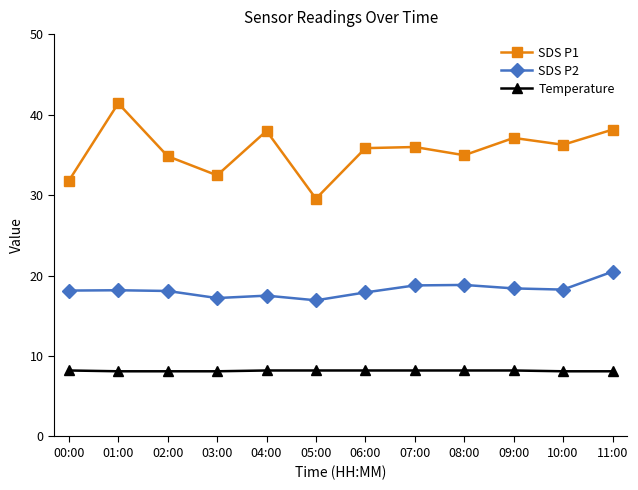

What is the difference between the Temperature values at 09:00 and 01:00?

0.1